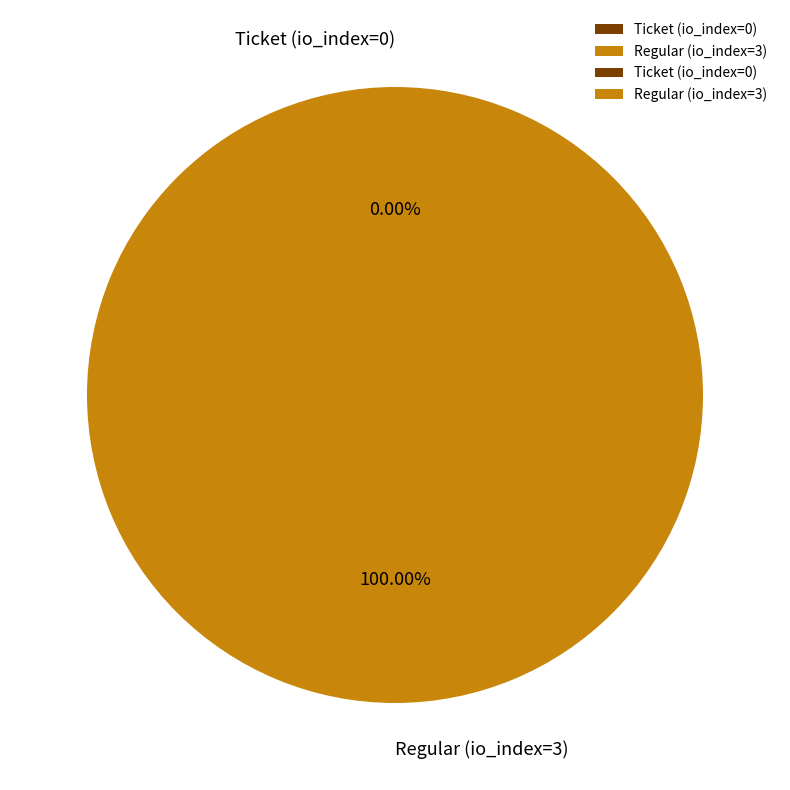

Count the number of slices in the pie.

2